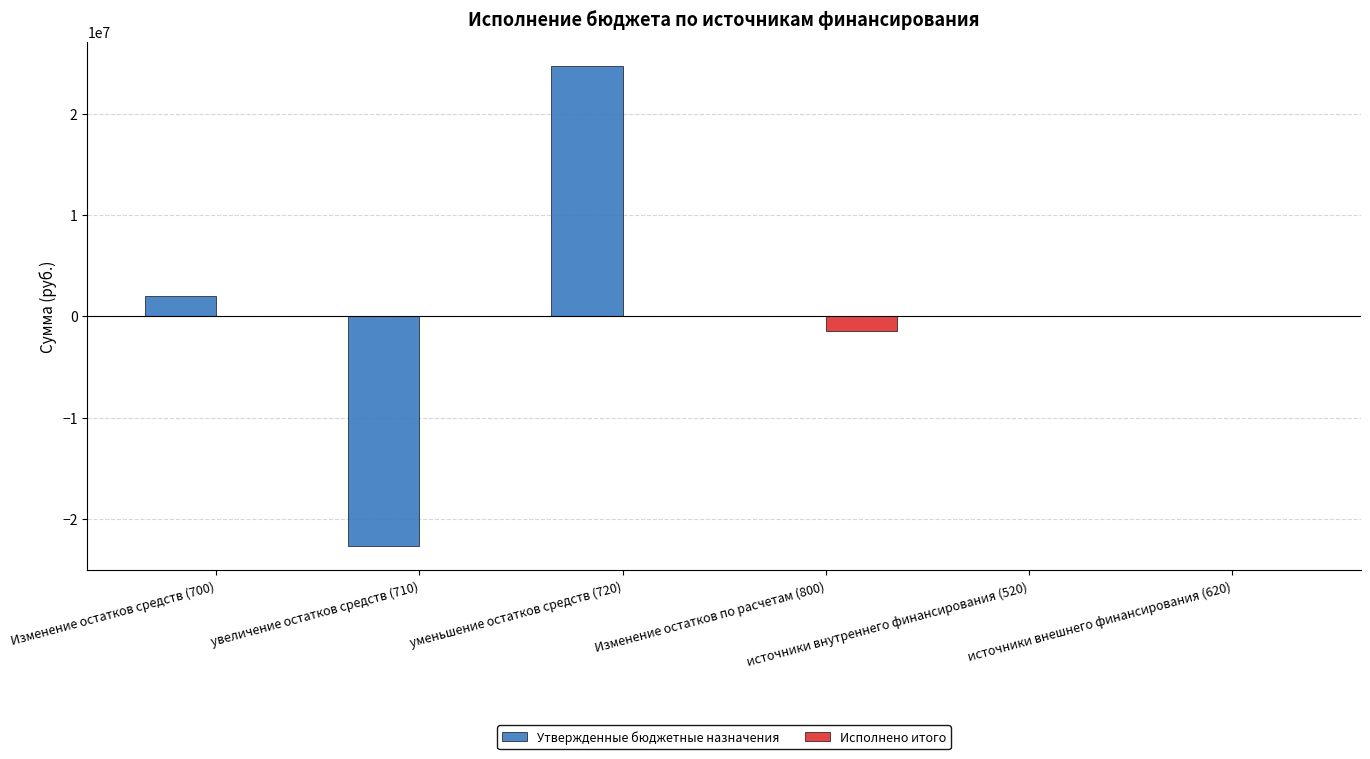

Count the number of categories in the chart.

6